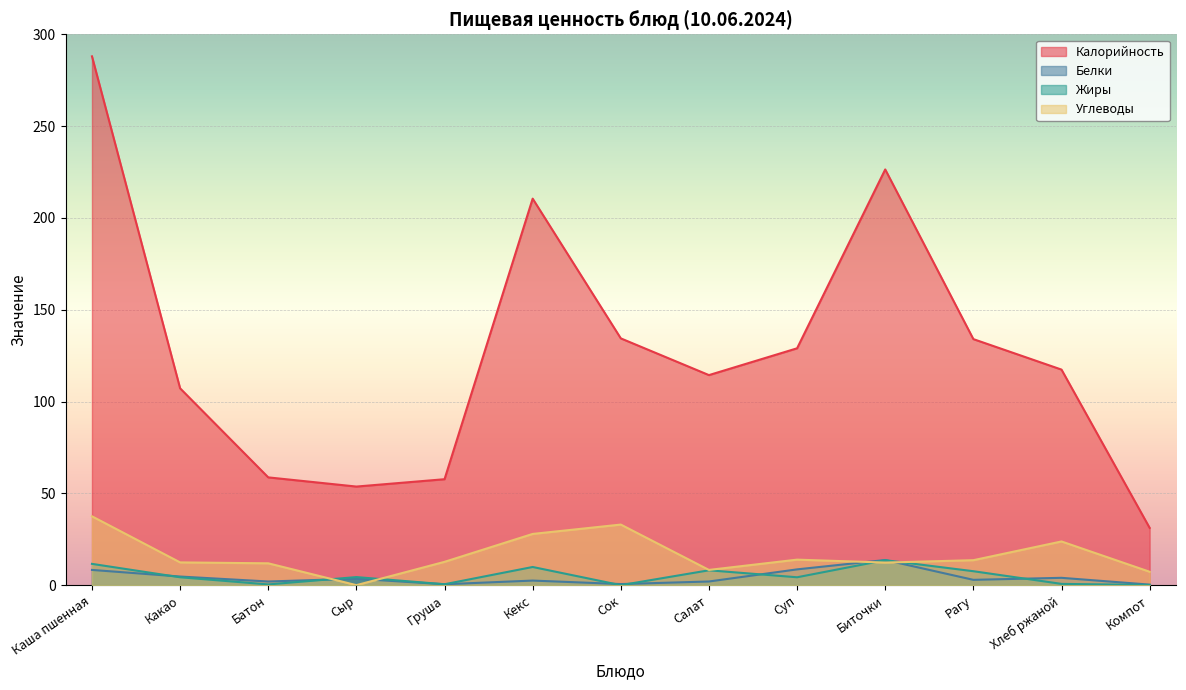

Reading left to right, extract all data points from this chart.

Калорийность: 288.0	107.2	58.7	53.7	57.7	210.5	134.4	114.4	129.0	226.4	134.0	117.4	31.2
Белки: 8.3	4.7	2.0	3.5	0.5	2.5	0.6	2.0	8.6	13.7	2.9	4.0	0.3
Жиры: 11.6	4.3	0.4	4.4	0.5	9.9	0.0	8.1	4.3	13.6	7.6	0.7	0.1
Углеводы: 37.5	12.4	11.9	0.0	12.7	27.9	33.0	8.3	13.9	12.3	13.6	23.8	7.3